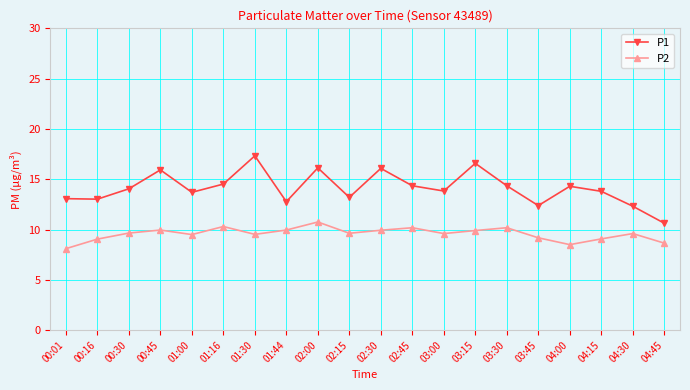

What is the difference between the maximum and minimum values in the P1 series?

6.7